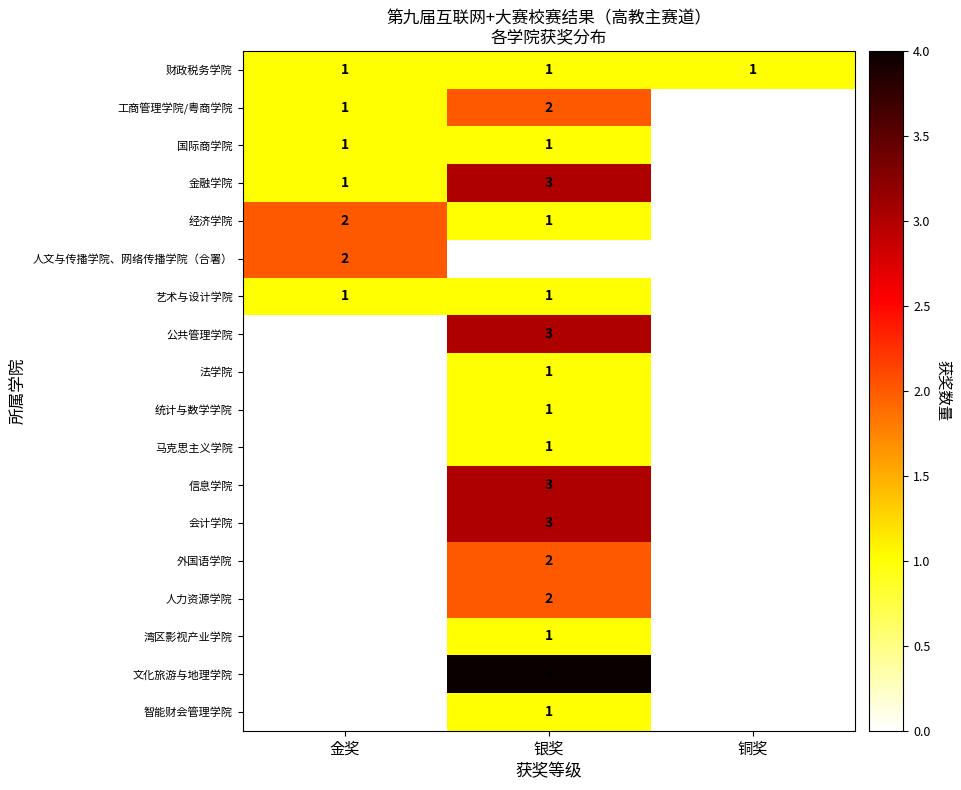

True or false: 信息学院 has a value of 3 at 银奖.

True